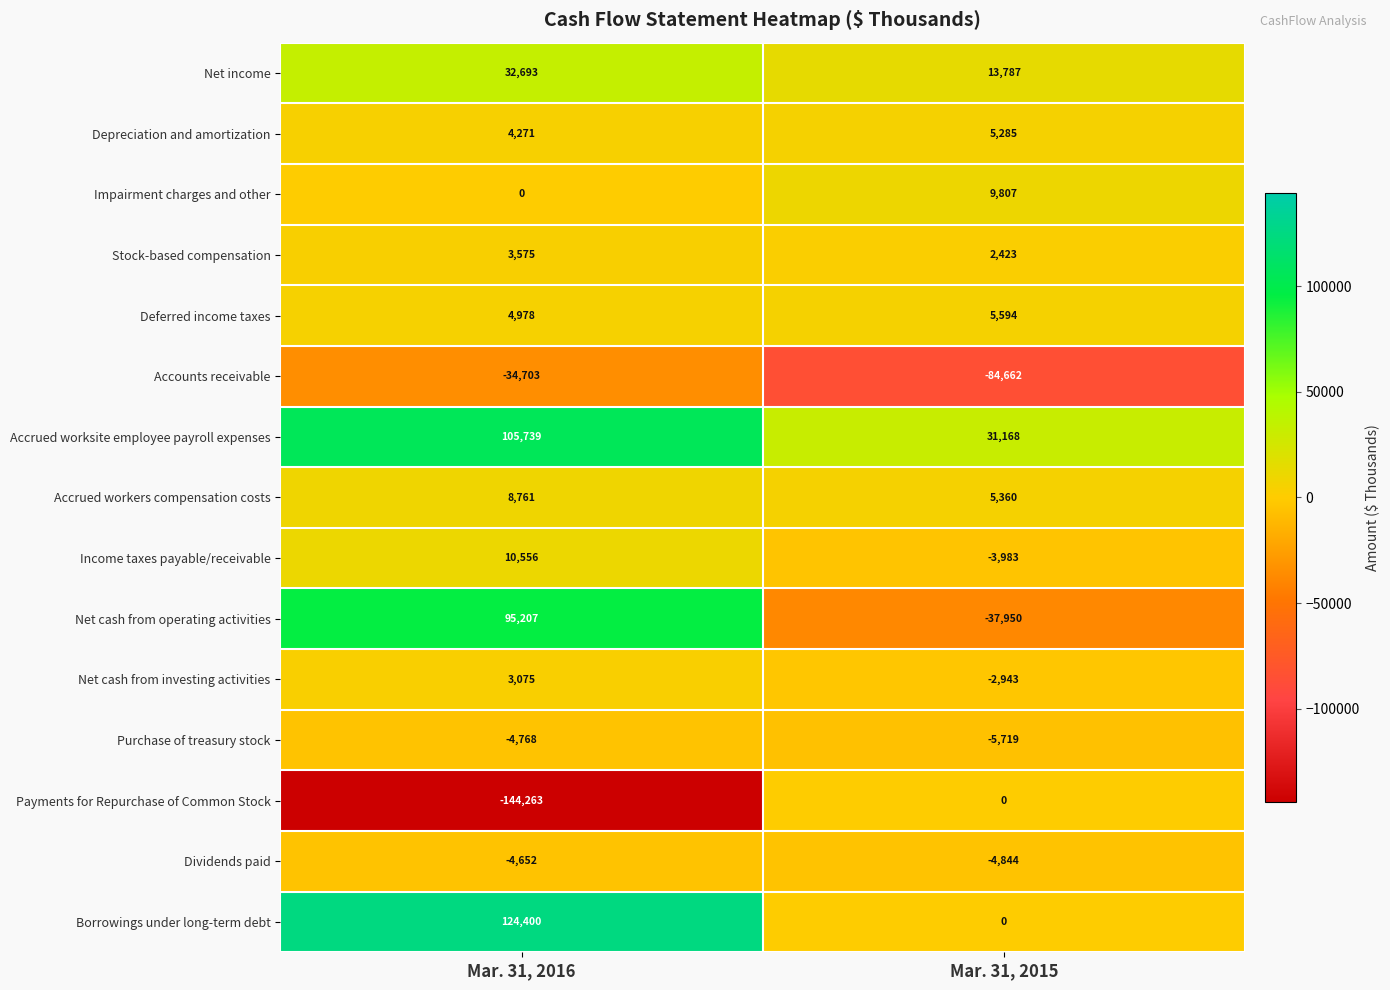

Rank the series at Mar. 31, 2016 from highest to lowest value.

Borrowings under long-term debt, Accrued worksite employee payroll expenses, Net cash from operating activities, Net income, Income taxes payable/receivable, Accrued workers compensation costs, Deferred income taxes, Depreciation and amortization, Stock-based compensation, Net cash from investing activities, Impairment charges and other, Dividends paid, Purchase of treasury stock, Accounts receivable, Payments for Repurchase of Common Stock